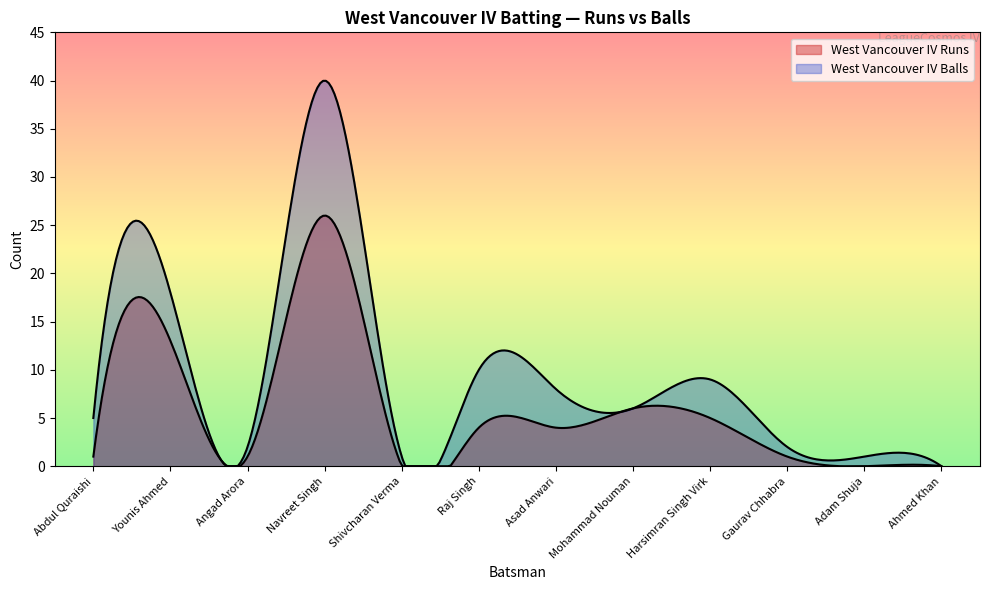

True or false: West Vancouver IV Balls and West Vancouver IV Runs intersect in this chart.

False